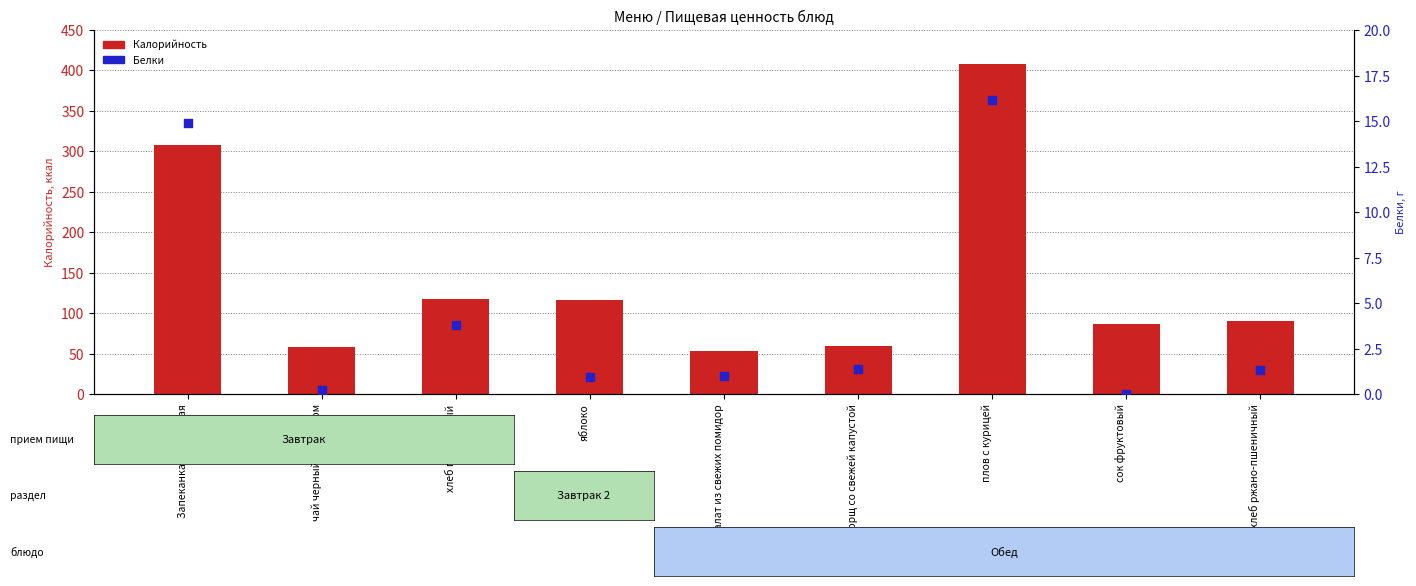

Which series reaches the maximum Y coordinate?

Калорийность